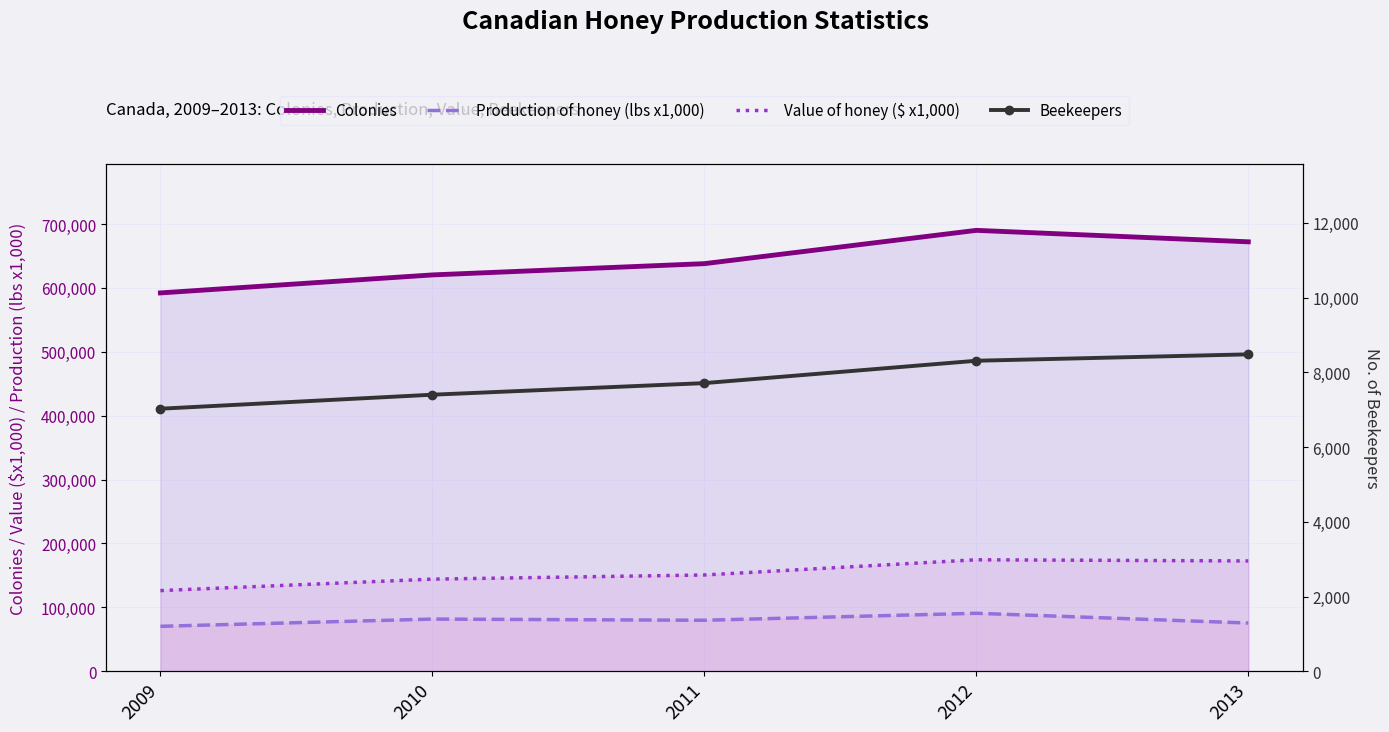

What is the lowest value of the Beekeepers series?

7028